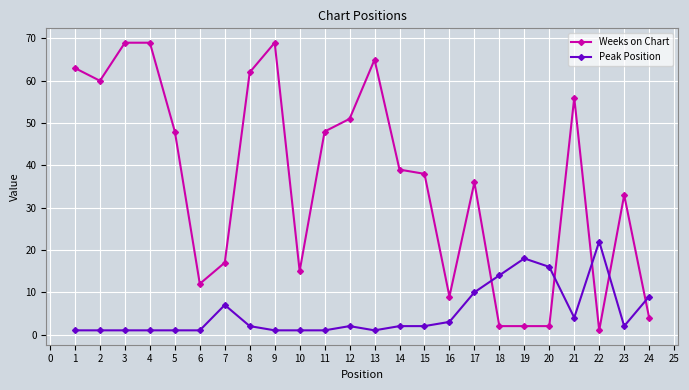

How many lines are shown in the chart?

2